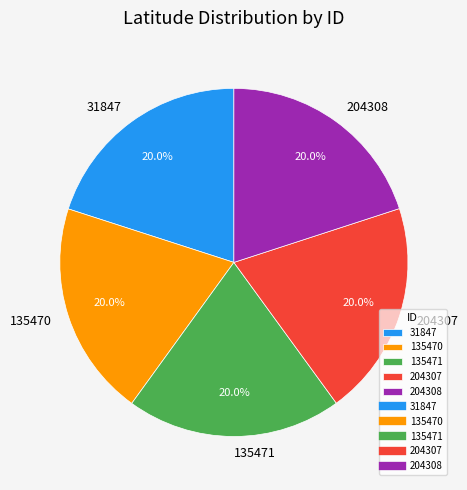

How much of the chart is everything except 31847?

80.0%